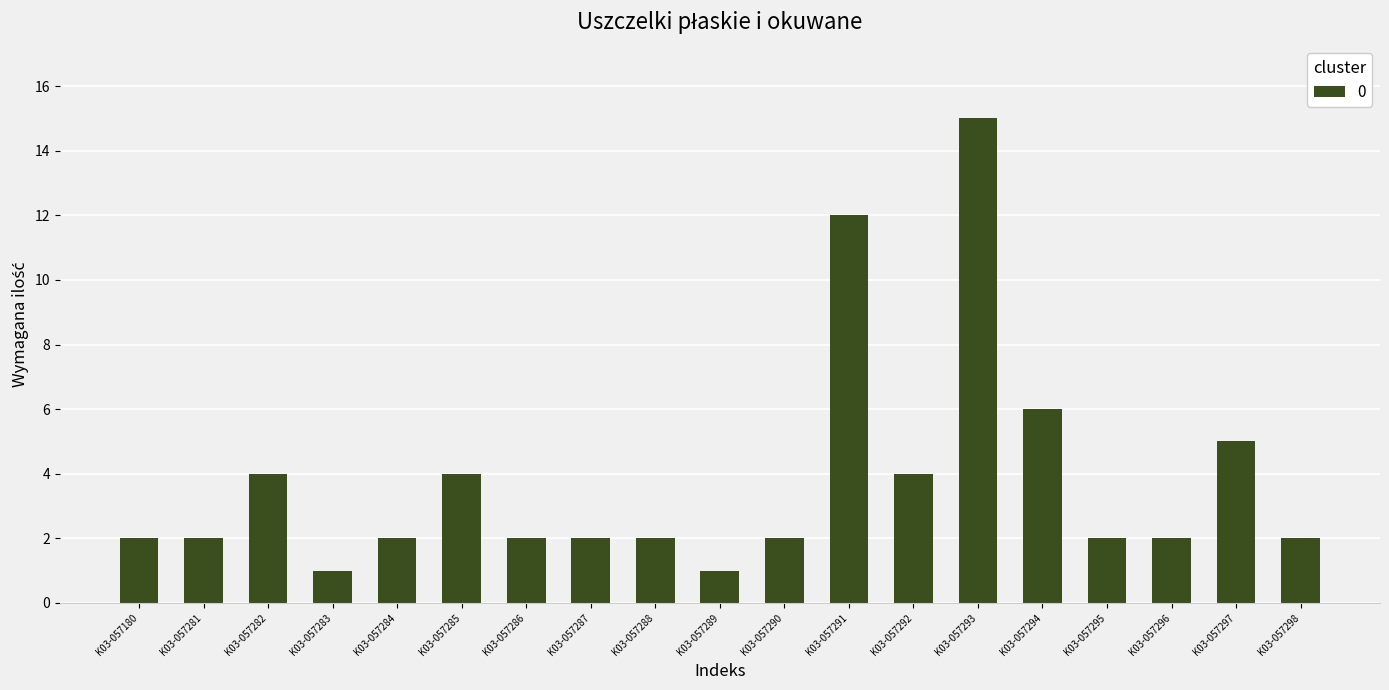

What is the value of the 7th bar from the left?

2